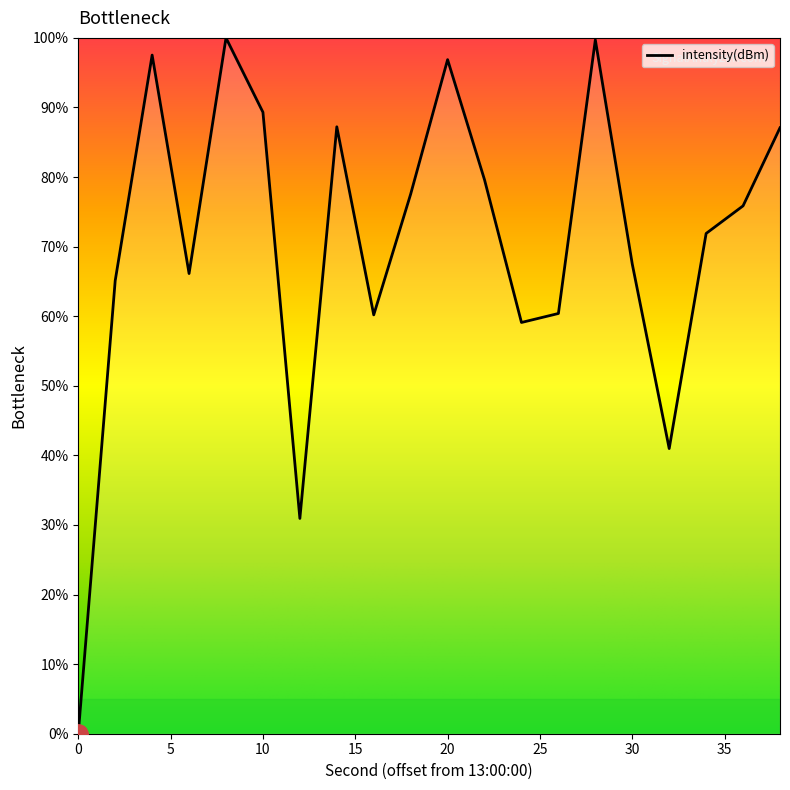

What is the maximum value shown in the chart?

100.0